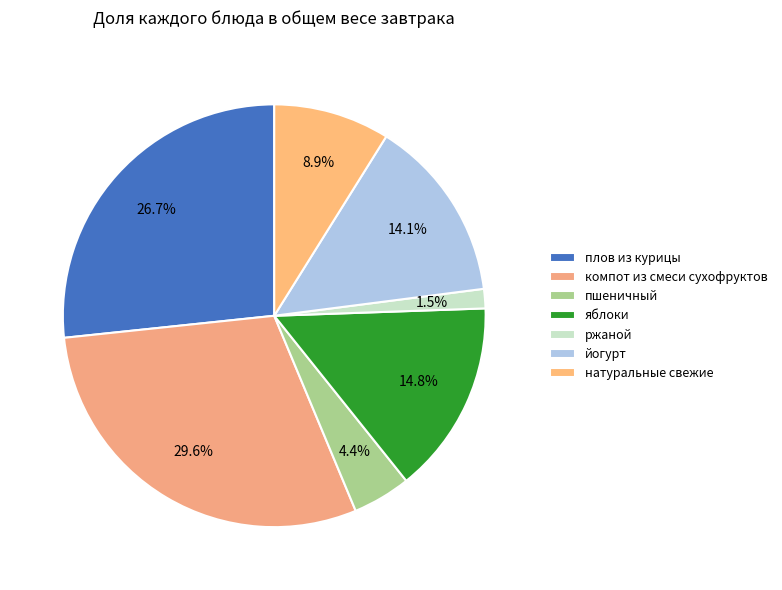

What percentage is the натуральные свежие slice, to the nearest percent?

9%